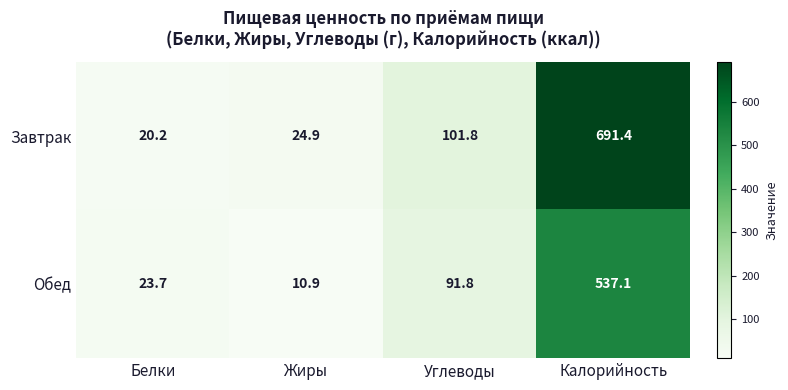

True or false: Завтрак has a value of 101.8 at Углеводы.

True